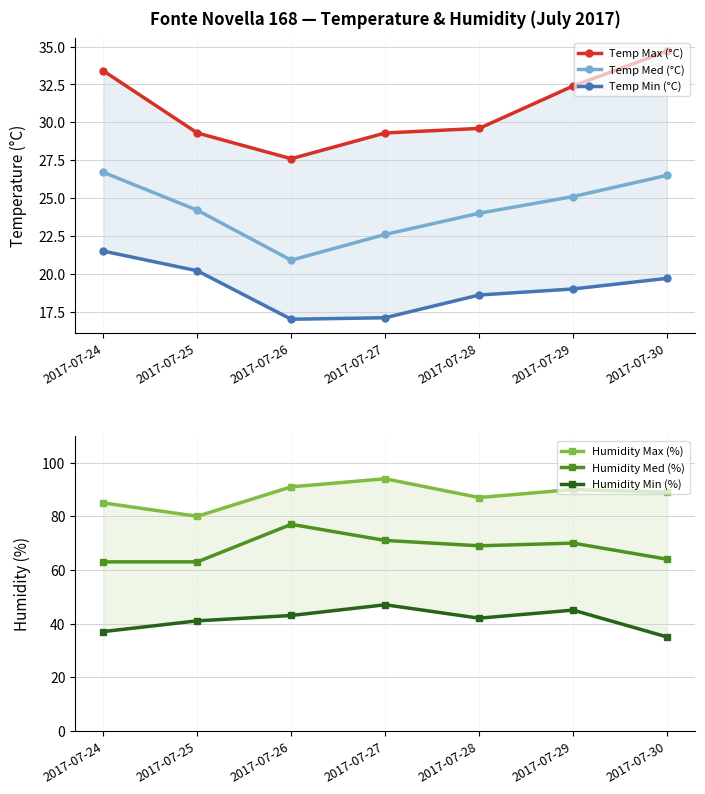

Which series has the largest range (max minus min)?

Humidity Max (%)